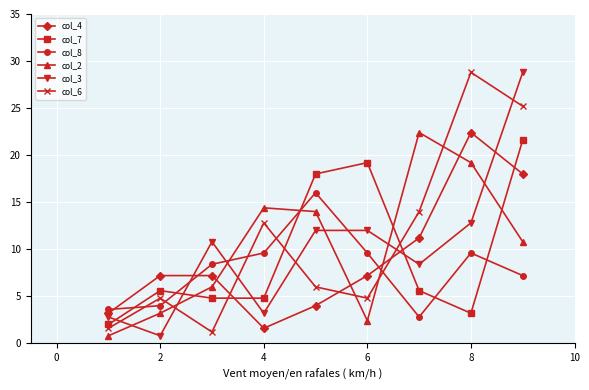

True or false: col_7 has more than 2 points higher than both neighbors.

False